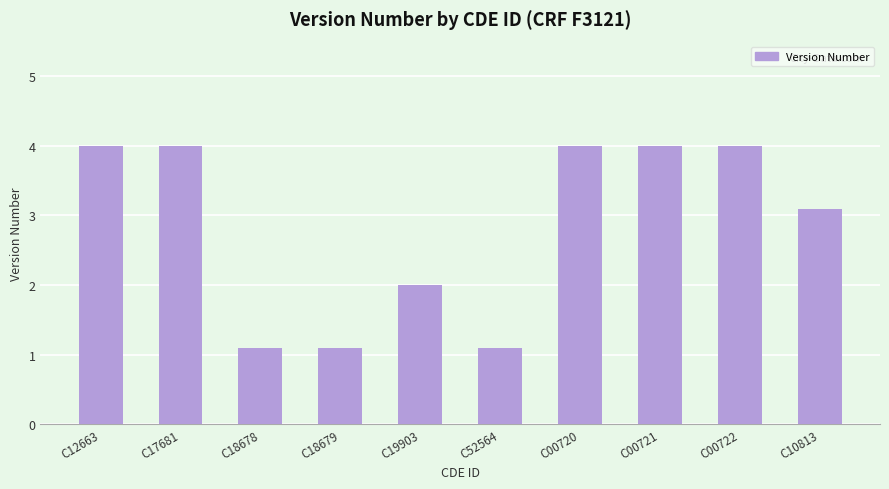

Reading left to right, extract all data points from this chart.

4.0	4.0	1.1	1.1	2.0	1.1	4.0	4.0	4.0	3.1